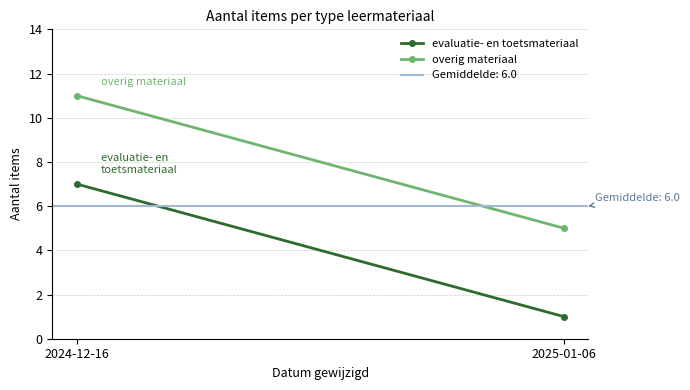

What is the minimum value shown in the chart?

1